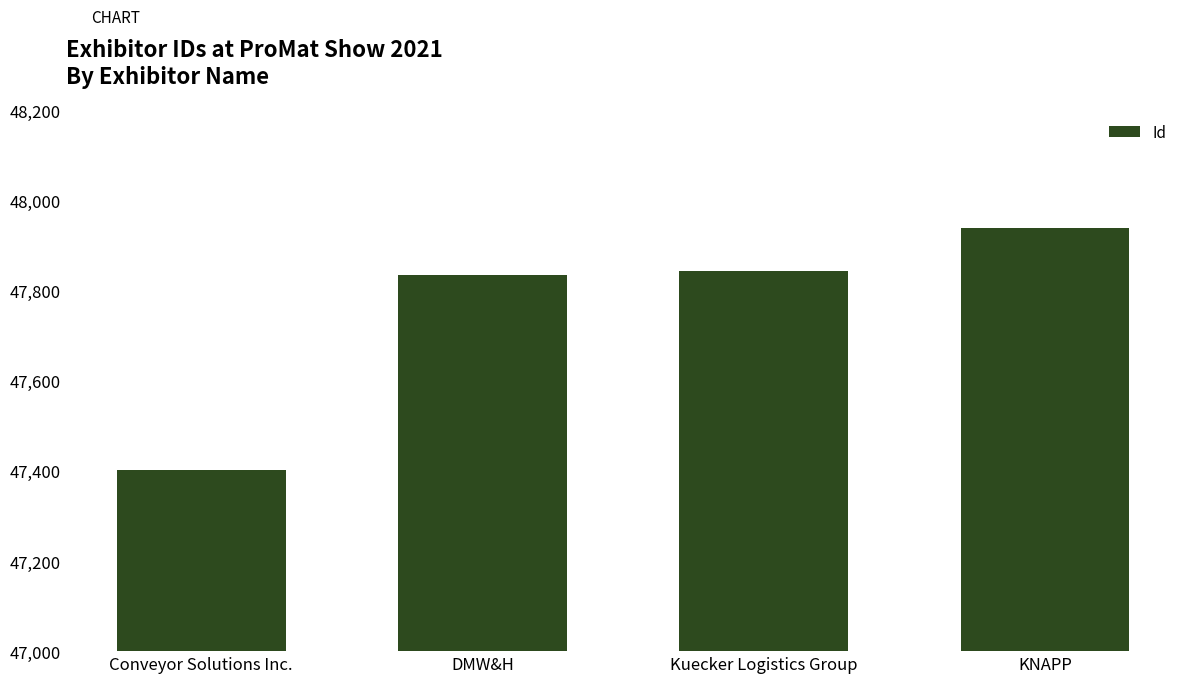

What is the approximate value at Conveyor Solutions Inc., to the nearest 10?

47400